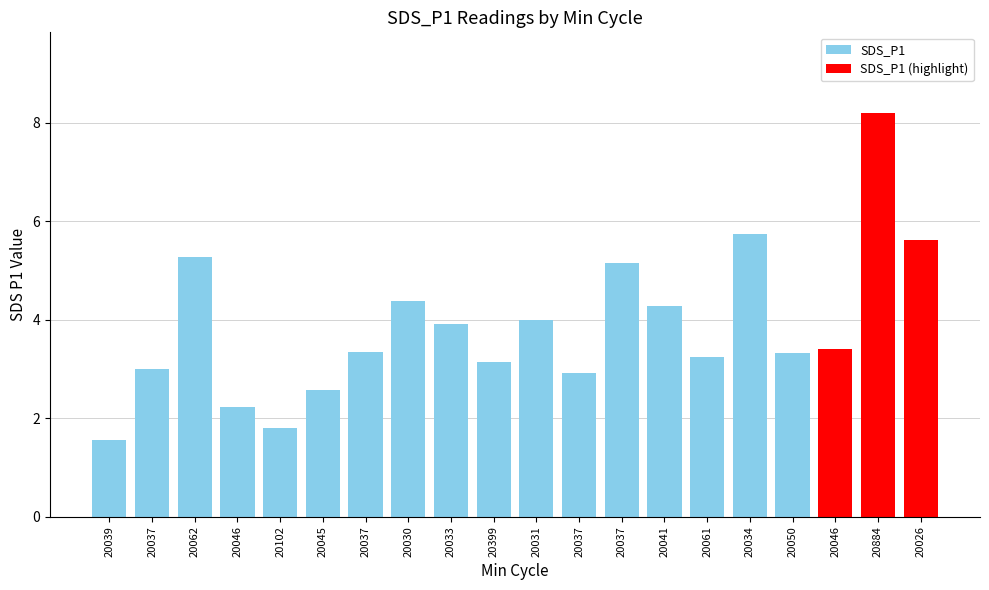

At which label does the data first exceed 3?

20062